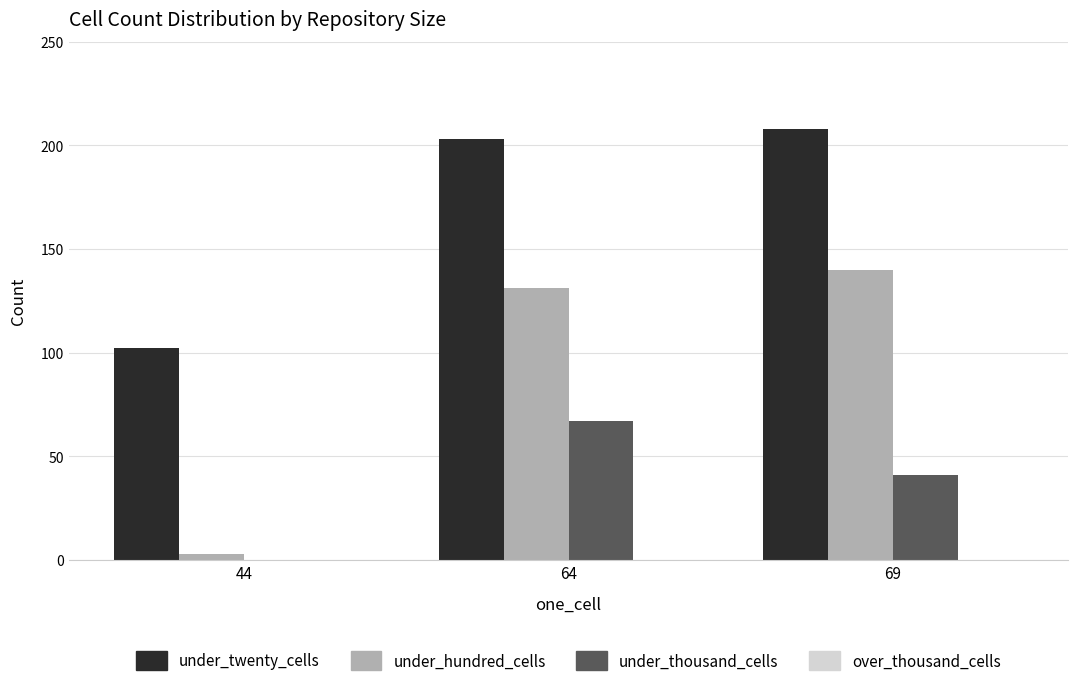

Between 64 and 69, which series saw the biggest shift?

under_thousand_cells